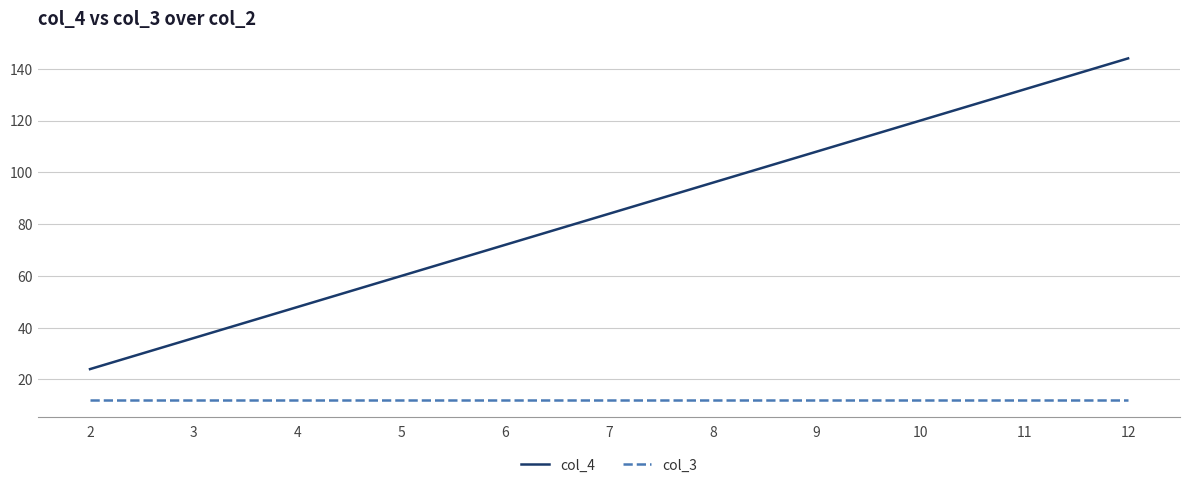

Which series changed the most between 5 and 7?

col_4